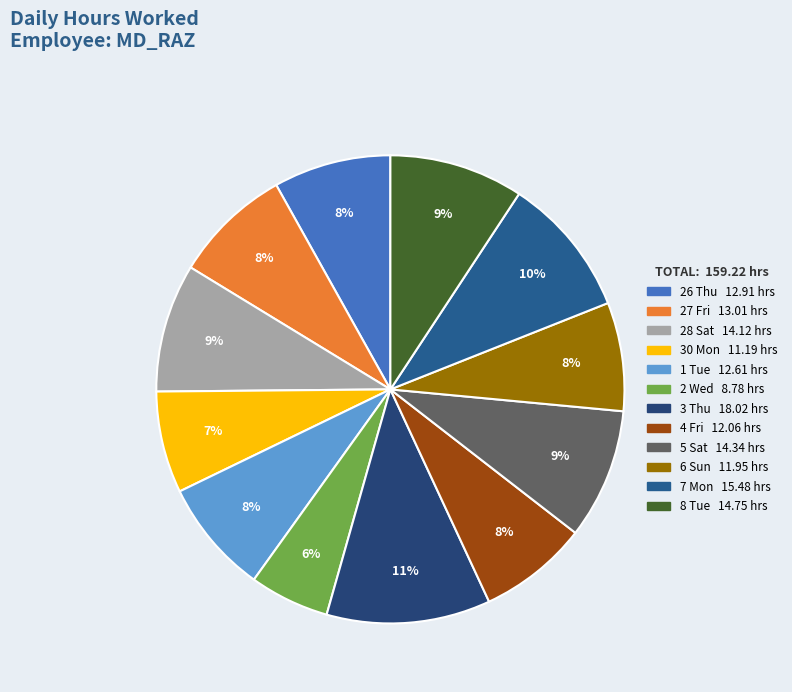

How many slices are in this pie chart?

12